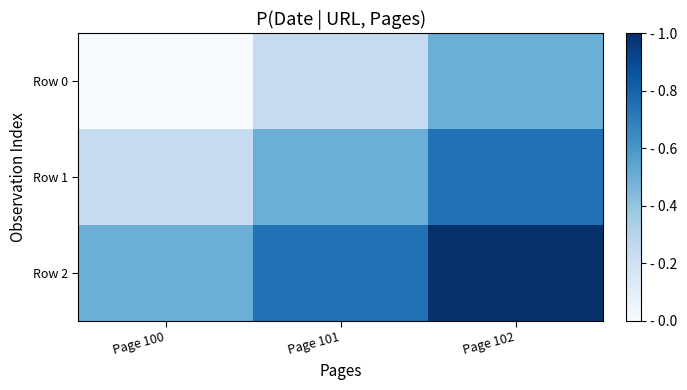

List the series in order of their overall mean, lowest first.

Row 0, Row 1, Row 2